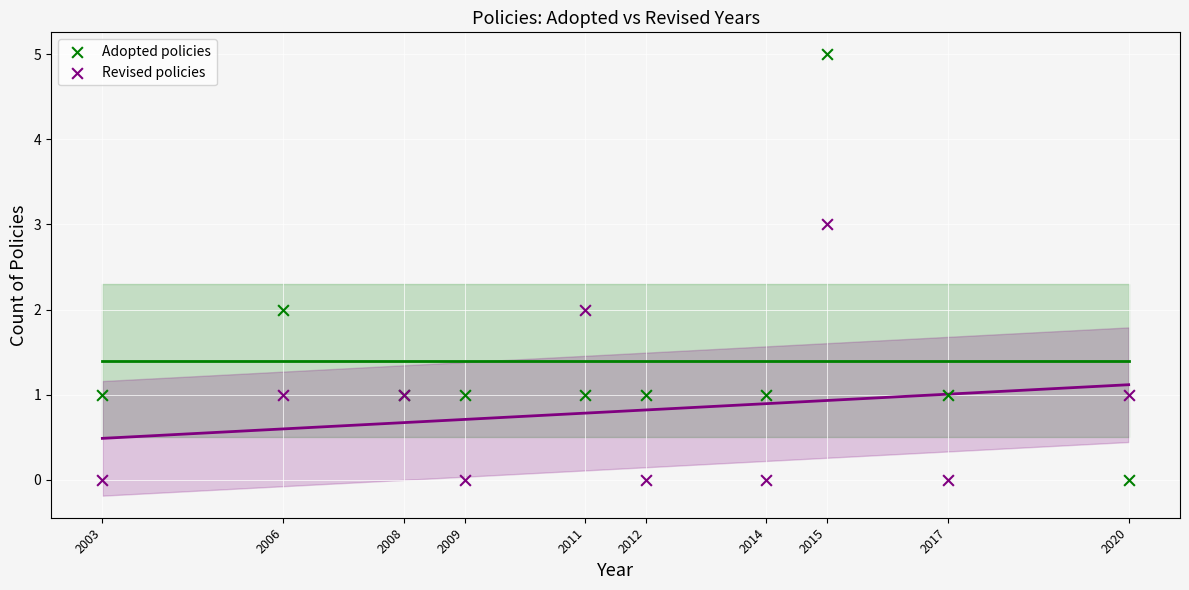

What is the X range (max minus min) for the scatter plot?

17